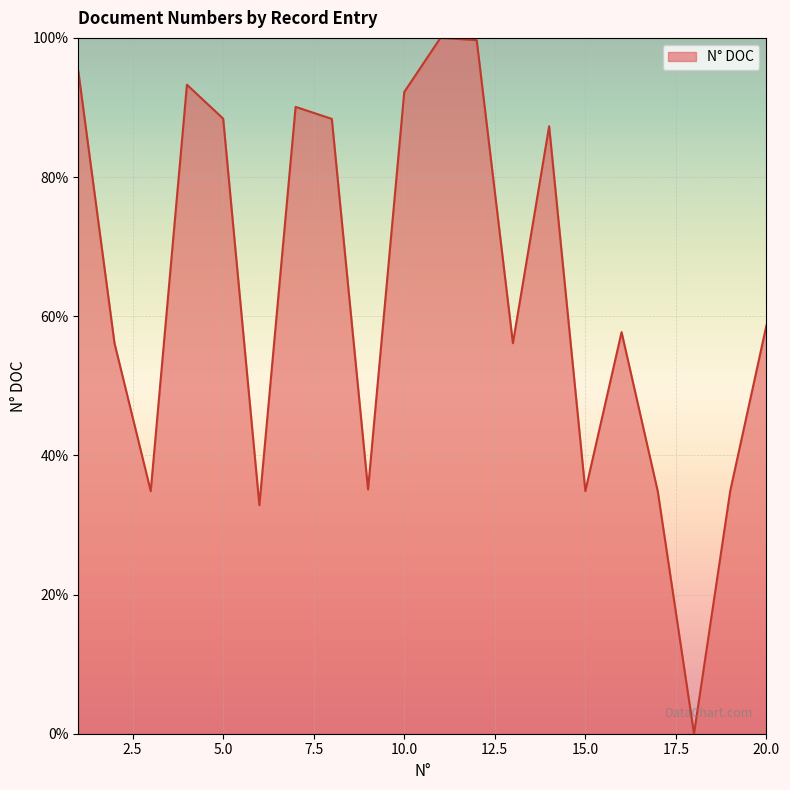

What is the greatest value displayed?

100.0